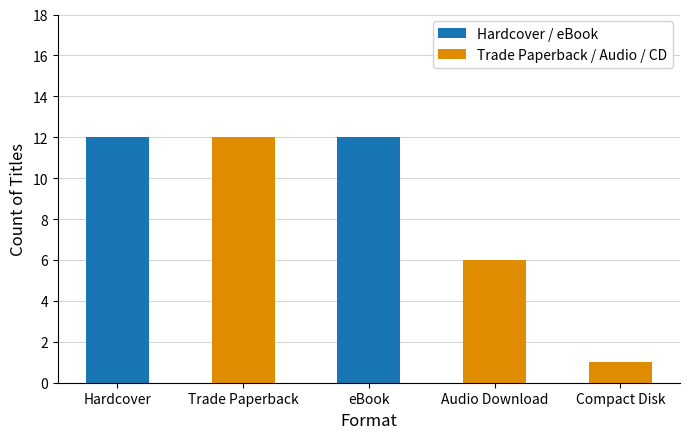

What is the total value across all series at Hardcover?

12